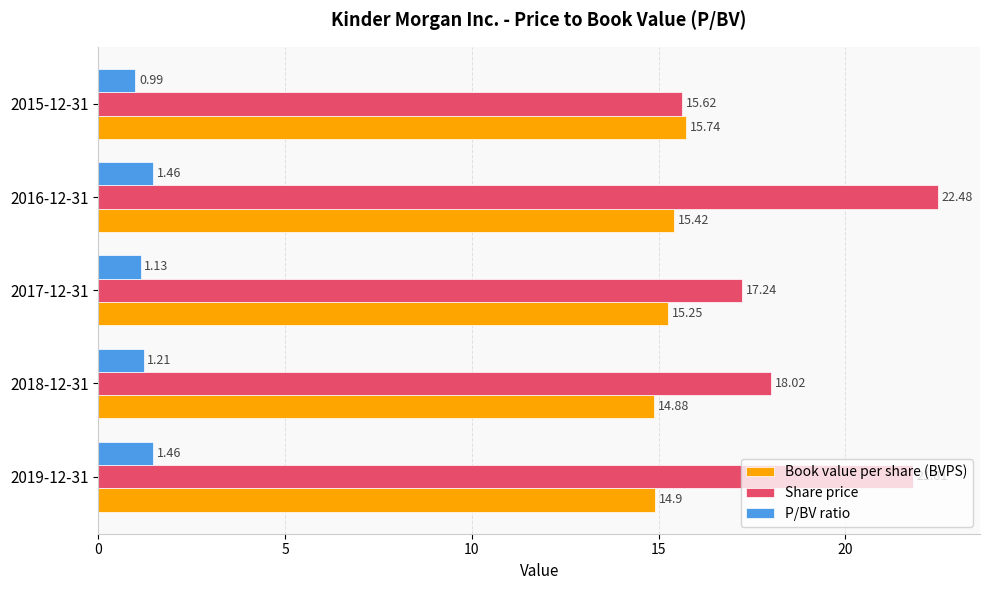

What is the difference between the maximum and second lowest values in the Share price series?

5.2